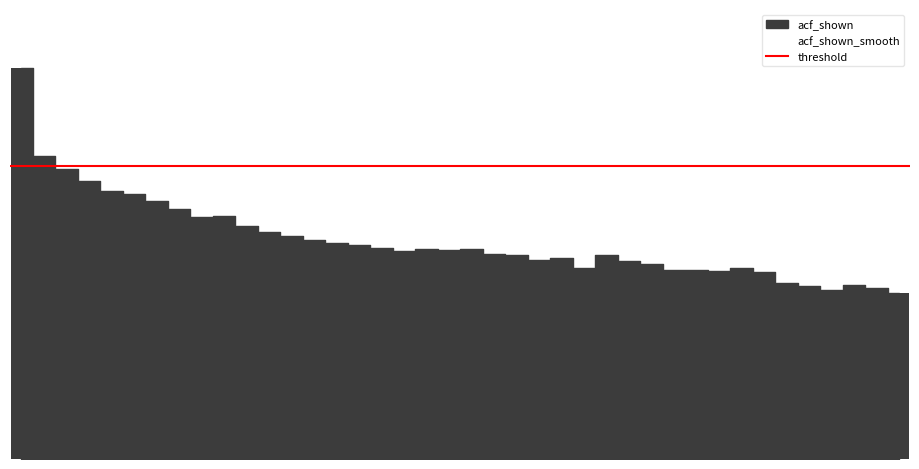

What is the sum of all acf_shown values?

22.3